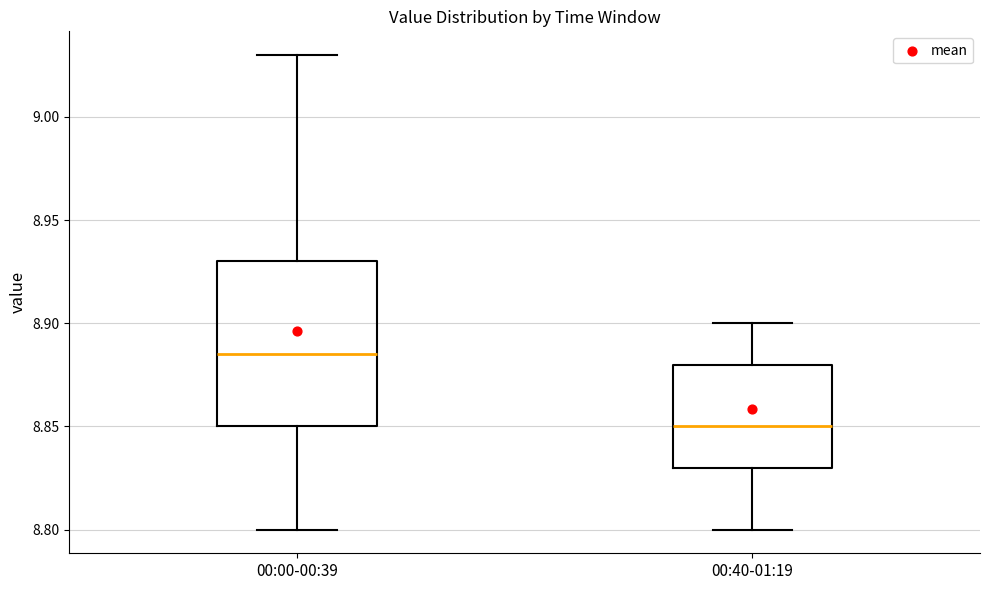

Comparing the boxes themselves (not the whiskers), which one is the tallest?

00:00-00:39